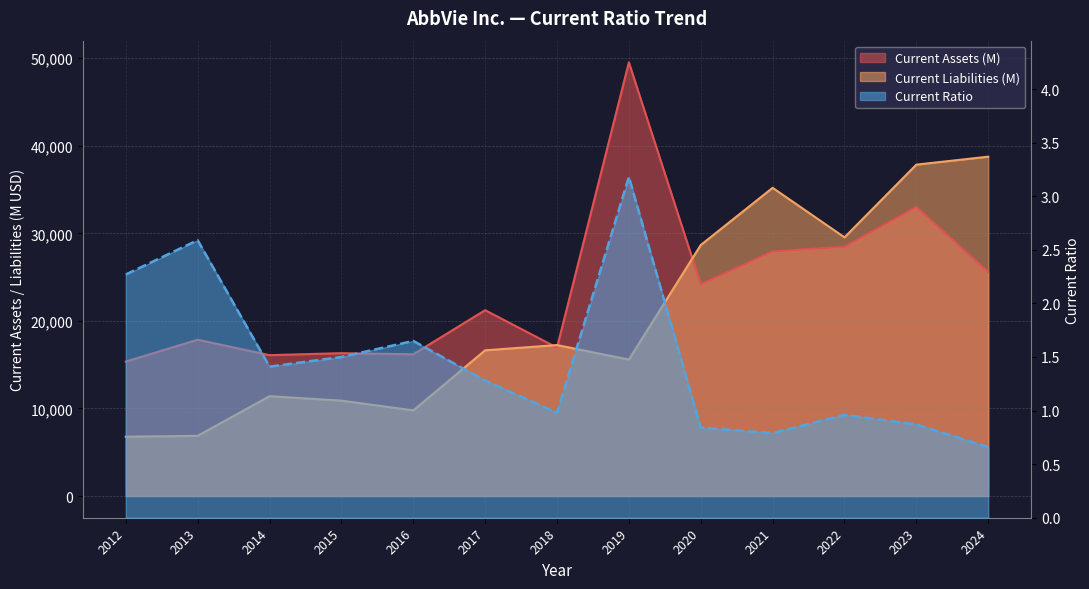

Which series has the largest total across all categories?

Current Assets (M)